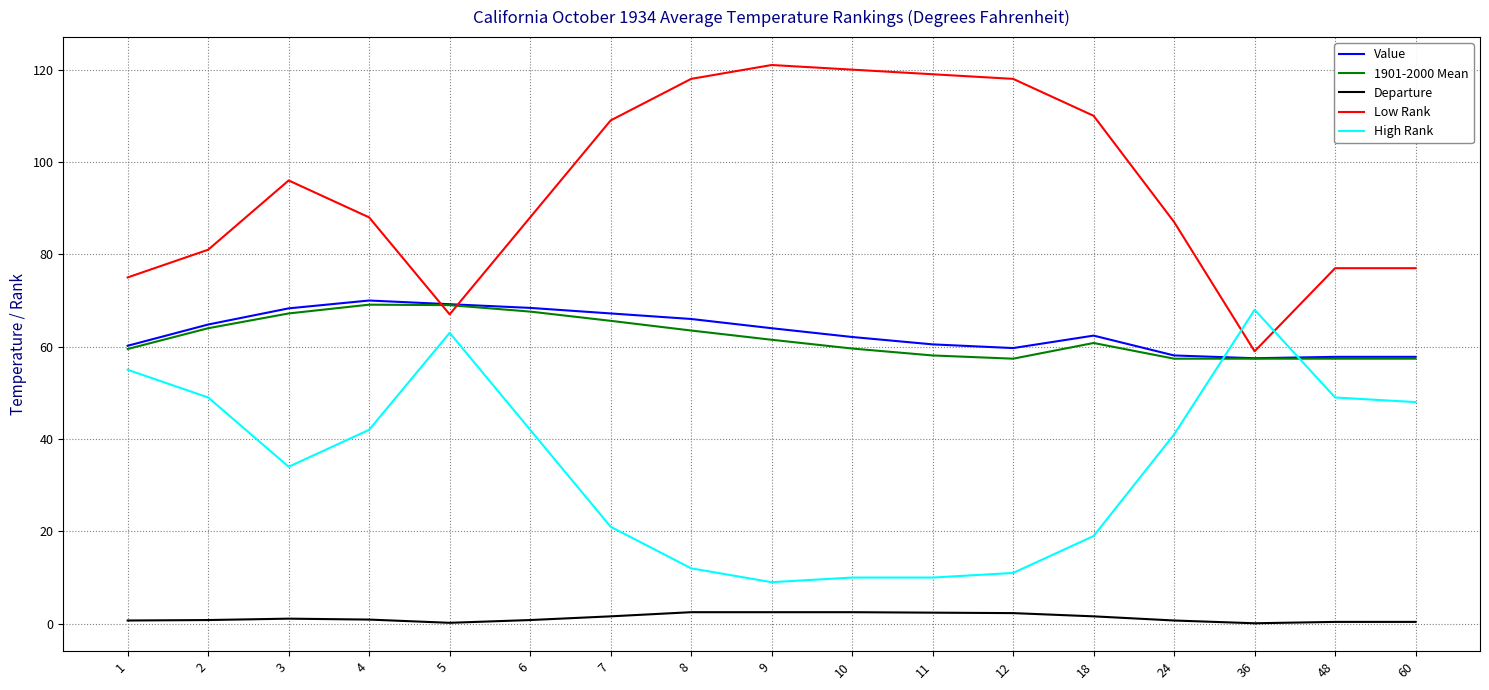

What is the sum of all Value values?

1074.0